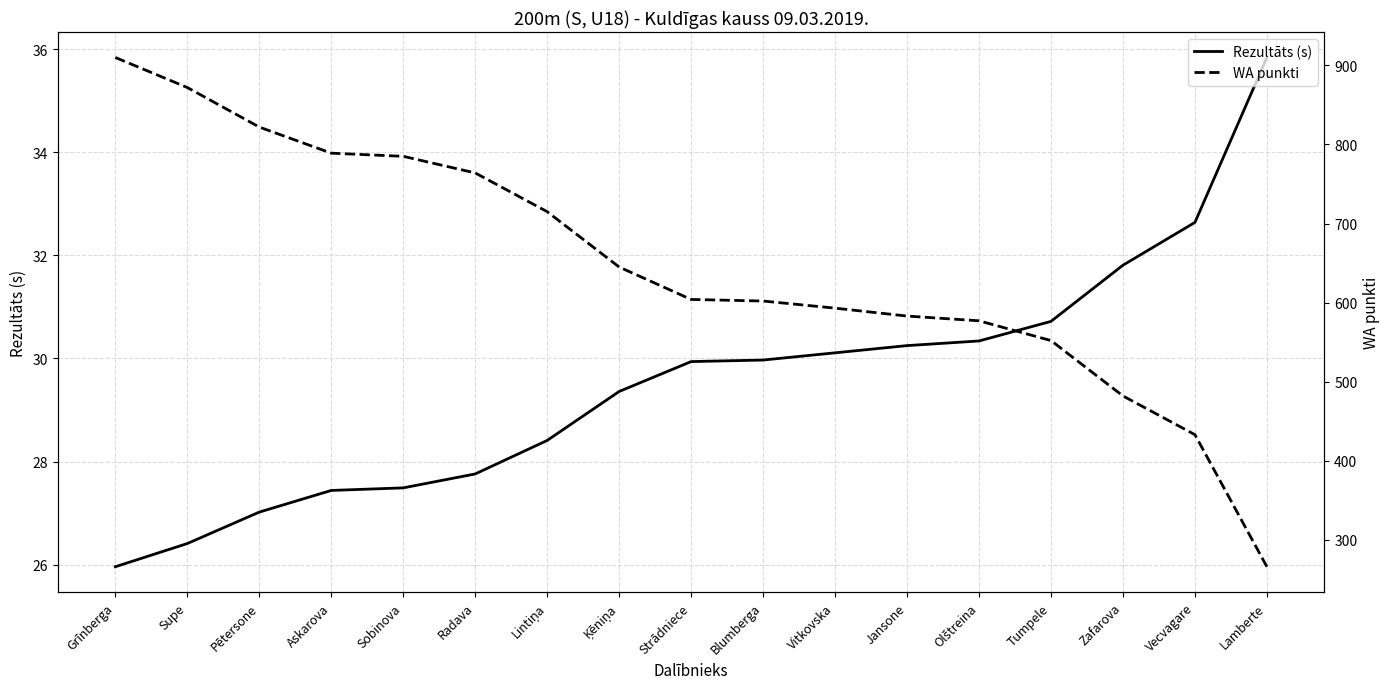

Which series changed the most between Ķēniņa and Jansone?

WA punkti